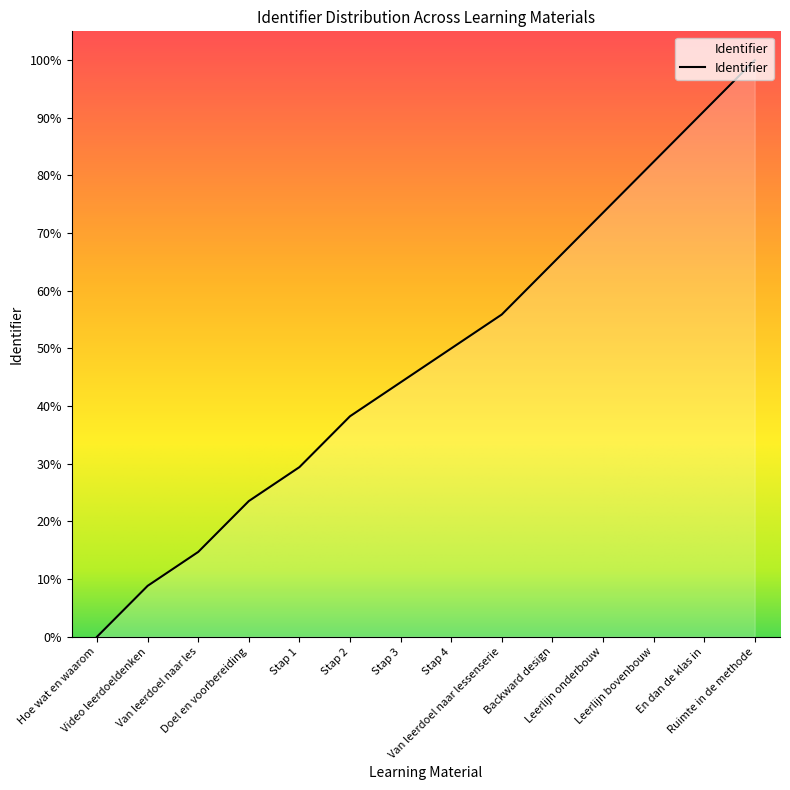

What is the change in value from Hoe wat en waarom to Stap 2?

+38.2